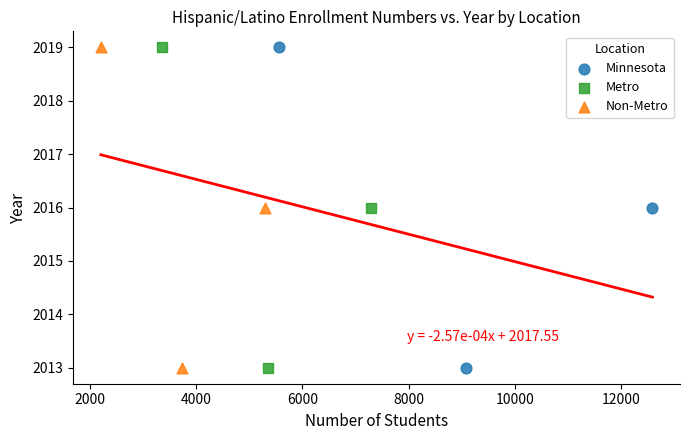

What are all the series names shown in the legend?

Minnesota, Metro, Non-Metro